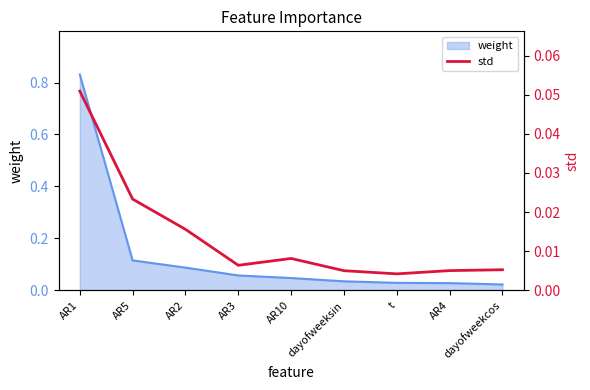

At which label does weight reach its peak?

AR1